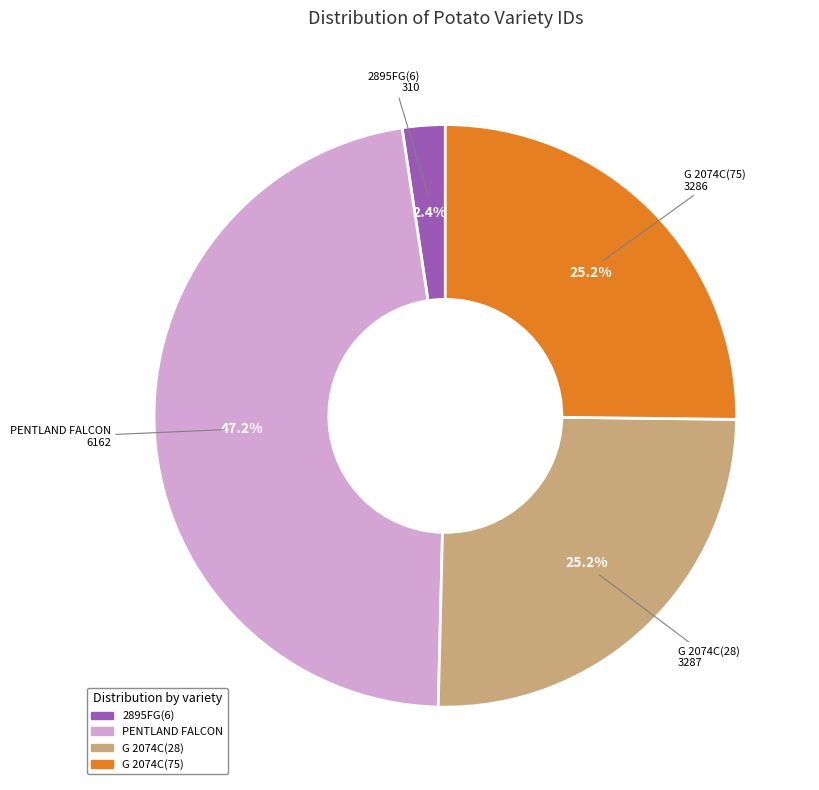

What percentage is the 2895FG(6) slice, to the nearest percent?

2%